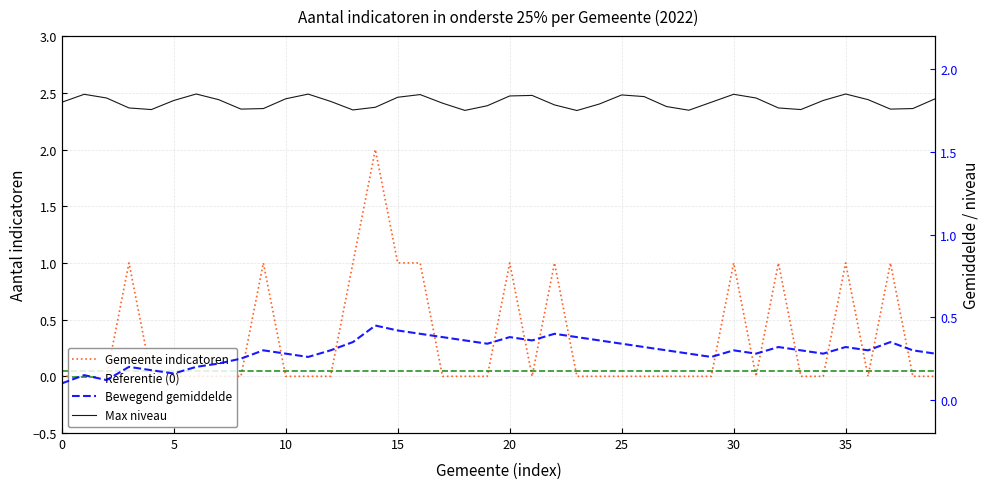

What is the spread (max minus min) of values at 35?

1.8